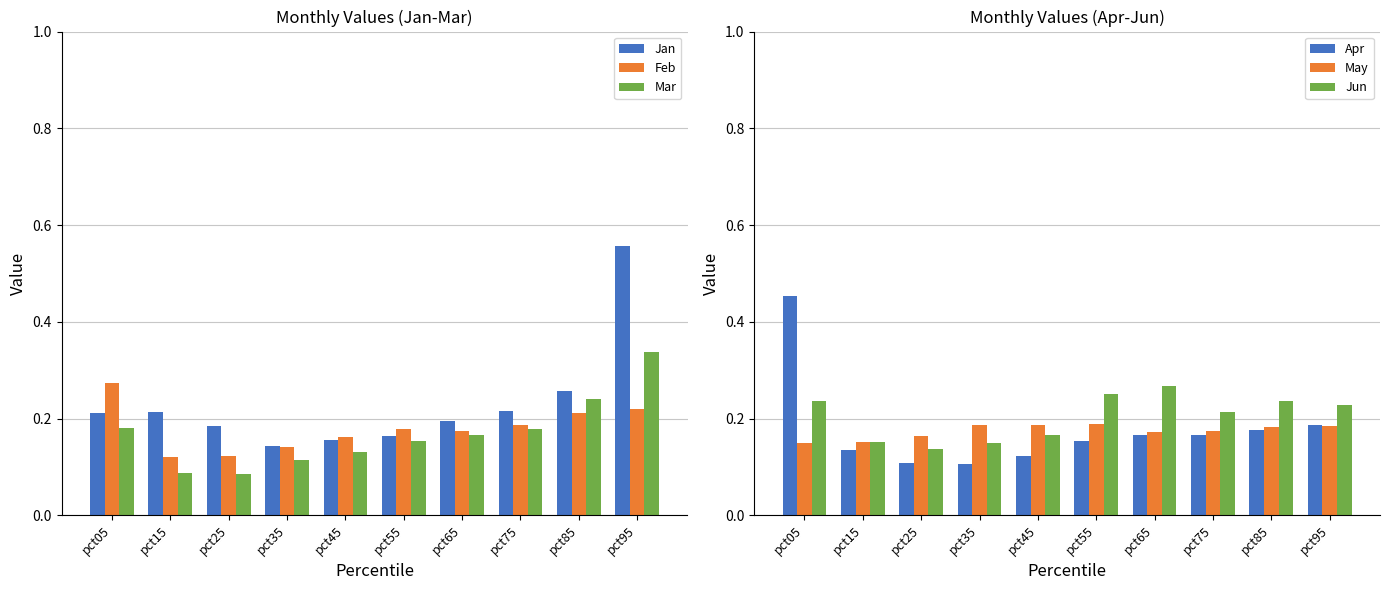

What is the sum of all Jun values?

2.0